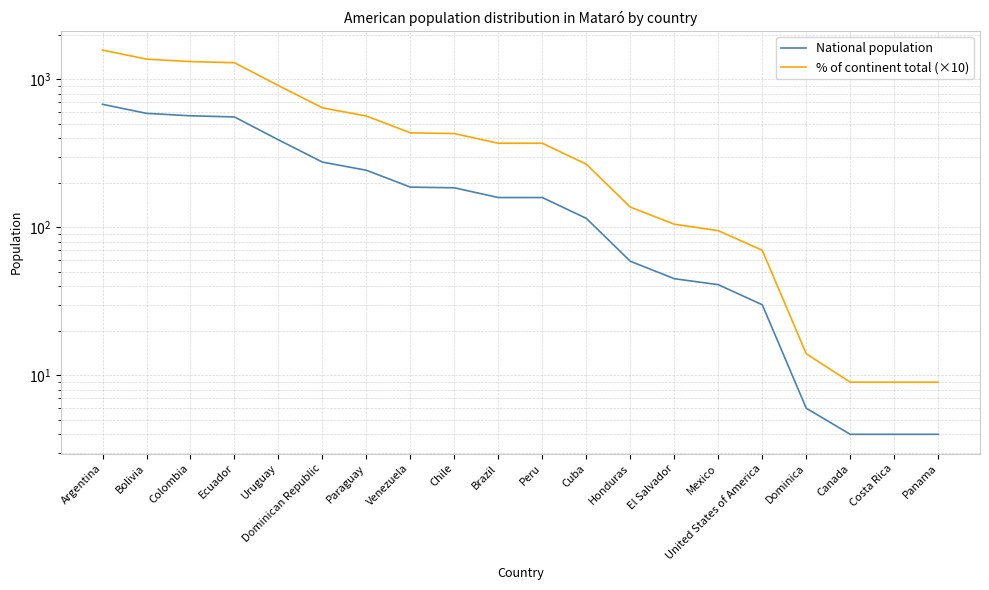

What is the label of the 16th point from the left?

United States of America